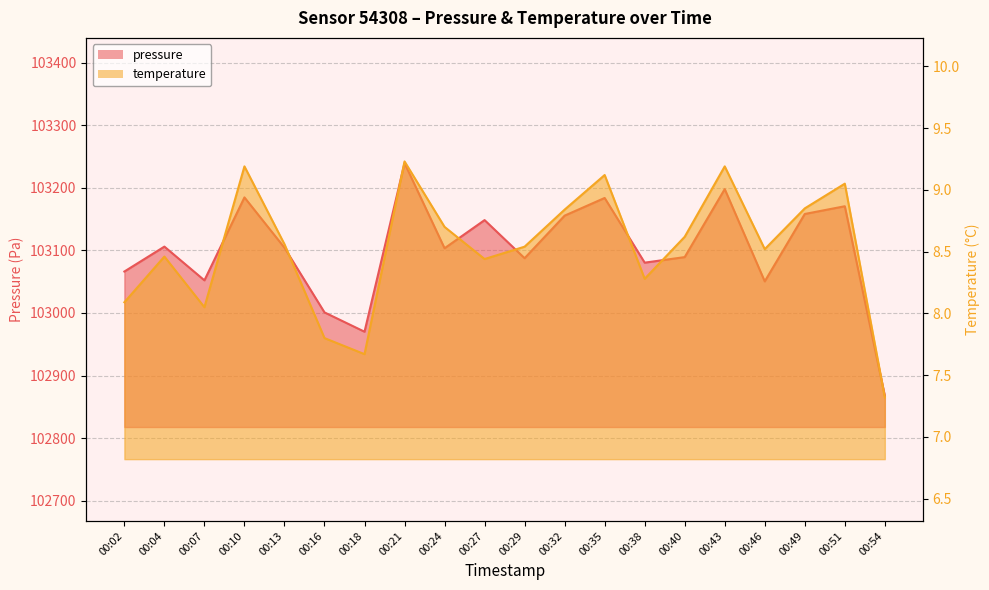

How many lines are shown in the chart?

2